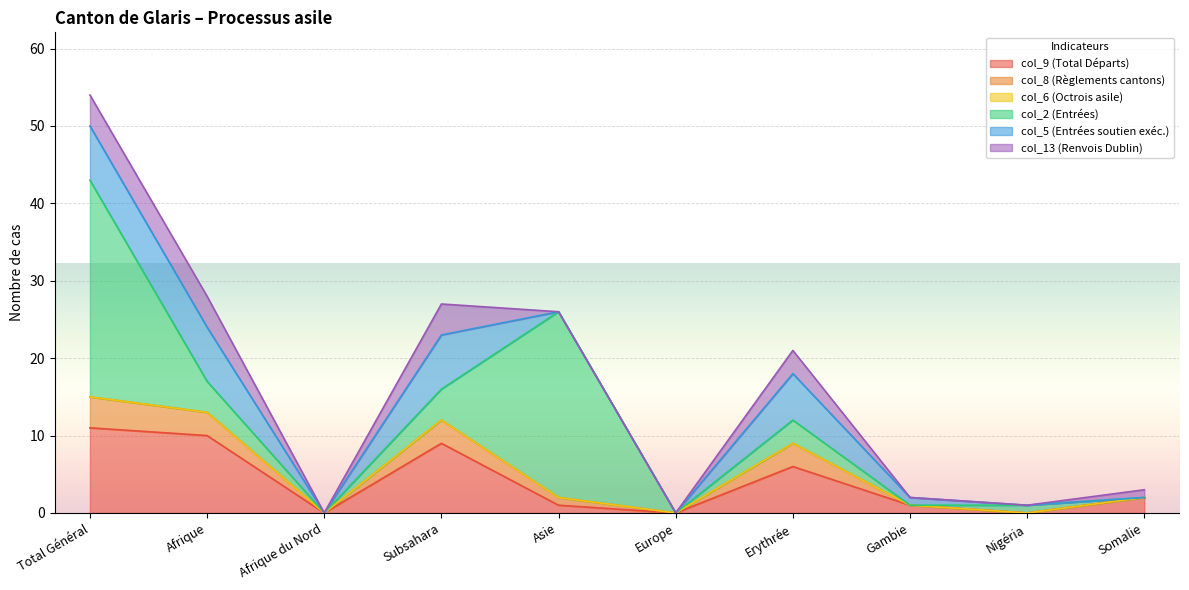

What are all the series names shown in the legend?

col_9 (Total Départs), col_8 (Règlements cantons), col_6 (Octrois asile), col_2 (Entrées), col_5 (Entrées soutien exéc.), col_13 (Renvois Dublin)